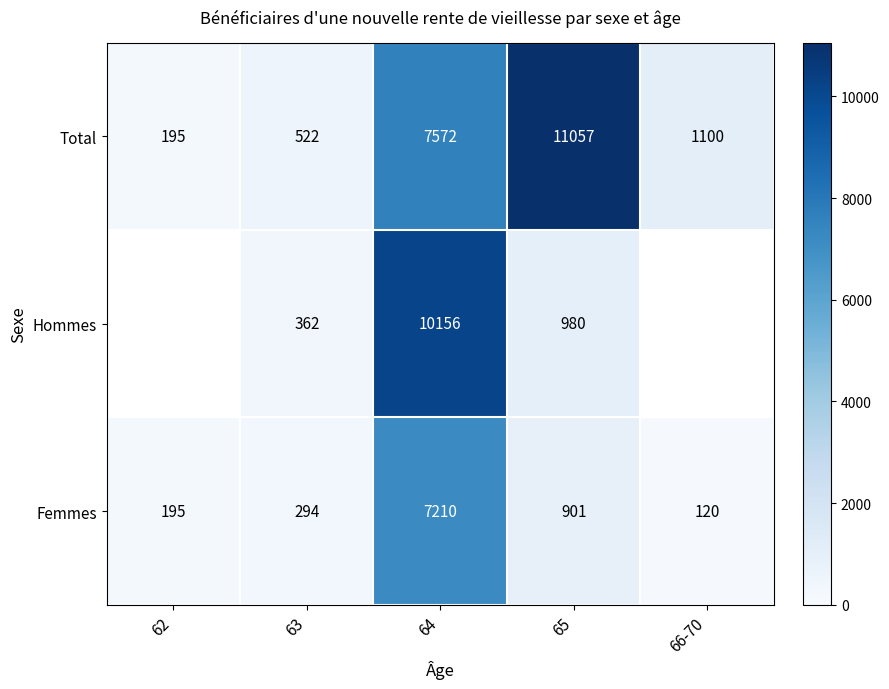

What is the sum of the Femmes values at 62 and 66-70?

315